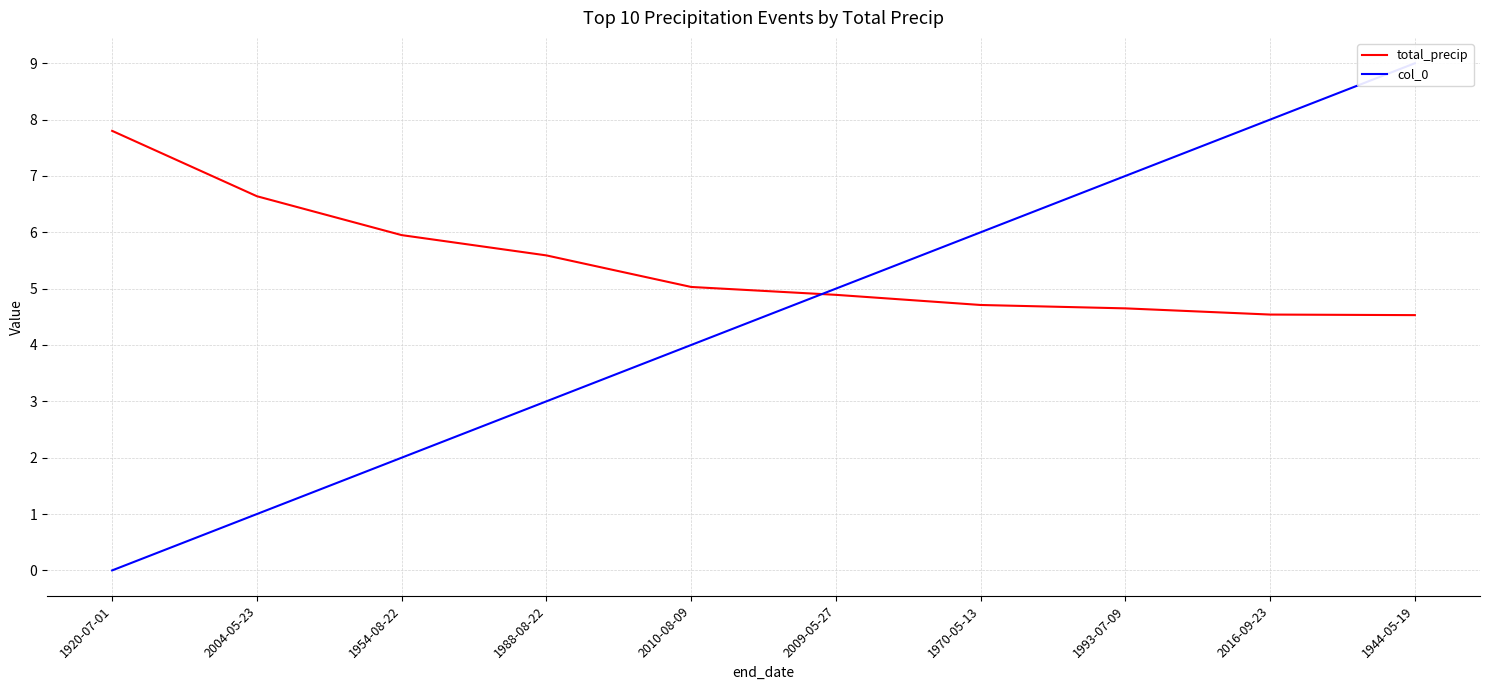

What is the total value across all series at 1988-08-22?

8.6